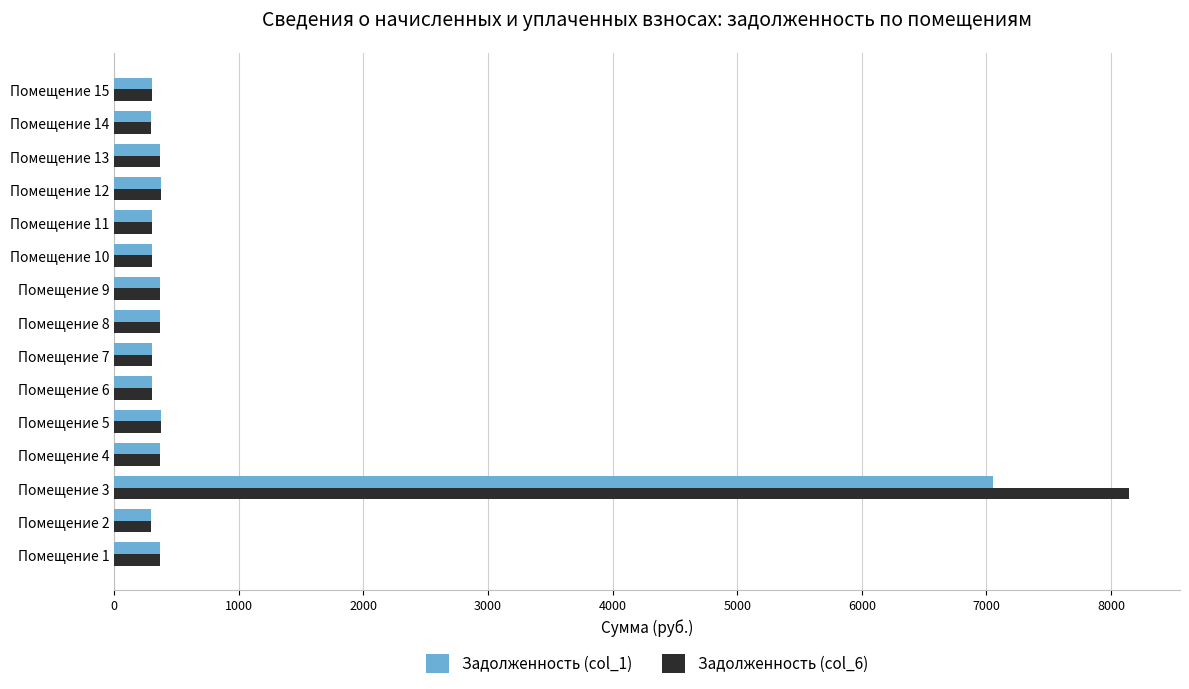

What is the maximum value shown in the chart?

8147.0